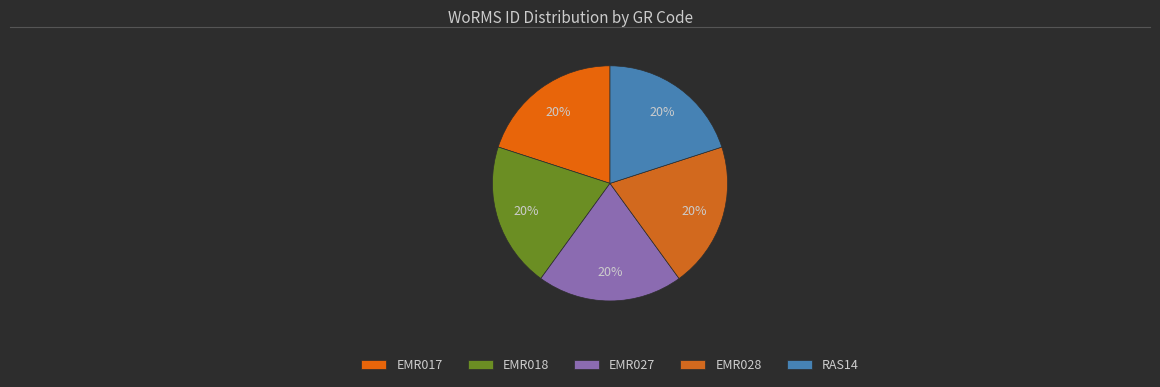

How many slices are in this pie chart?

5